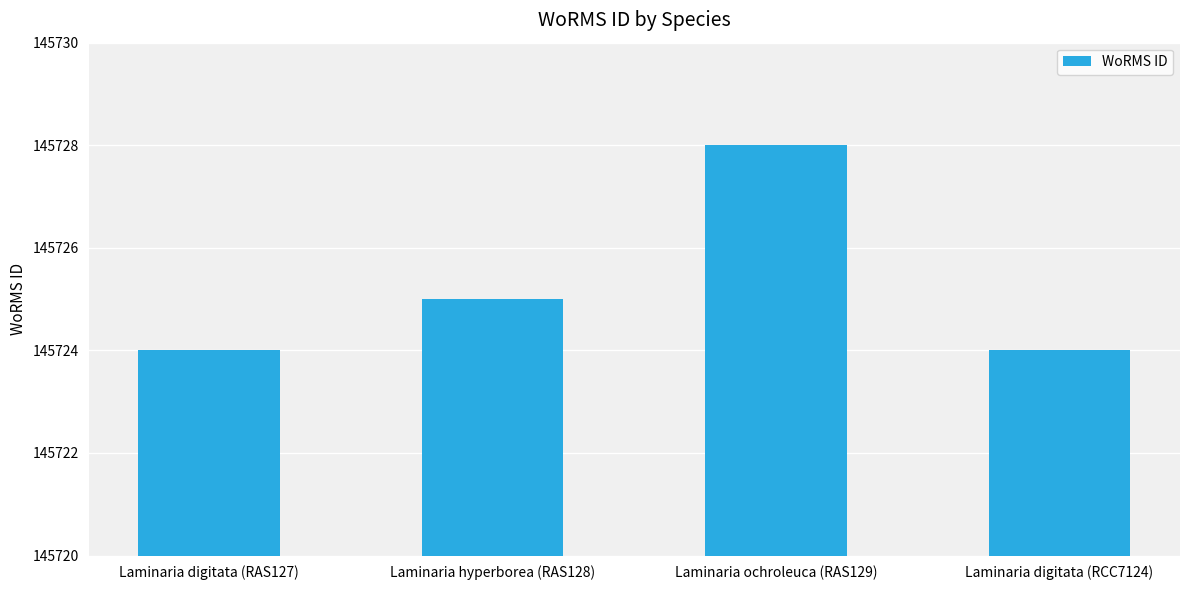

How many data points are less than 145725?

2